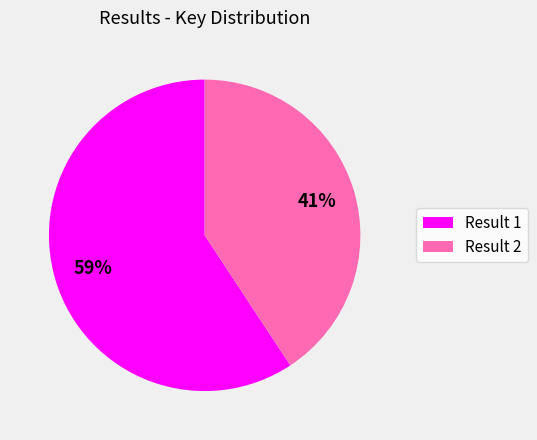

The Result 1 slice represents 59% of the pie. True or false?

True